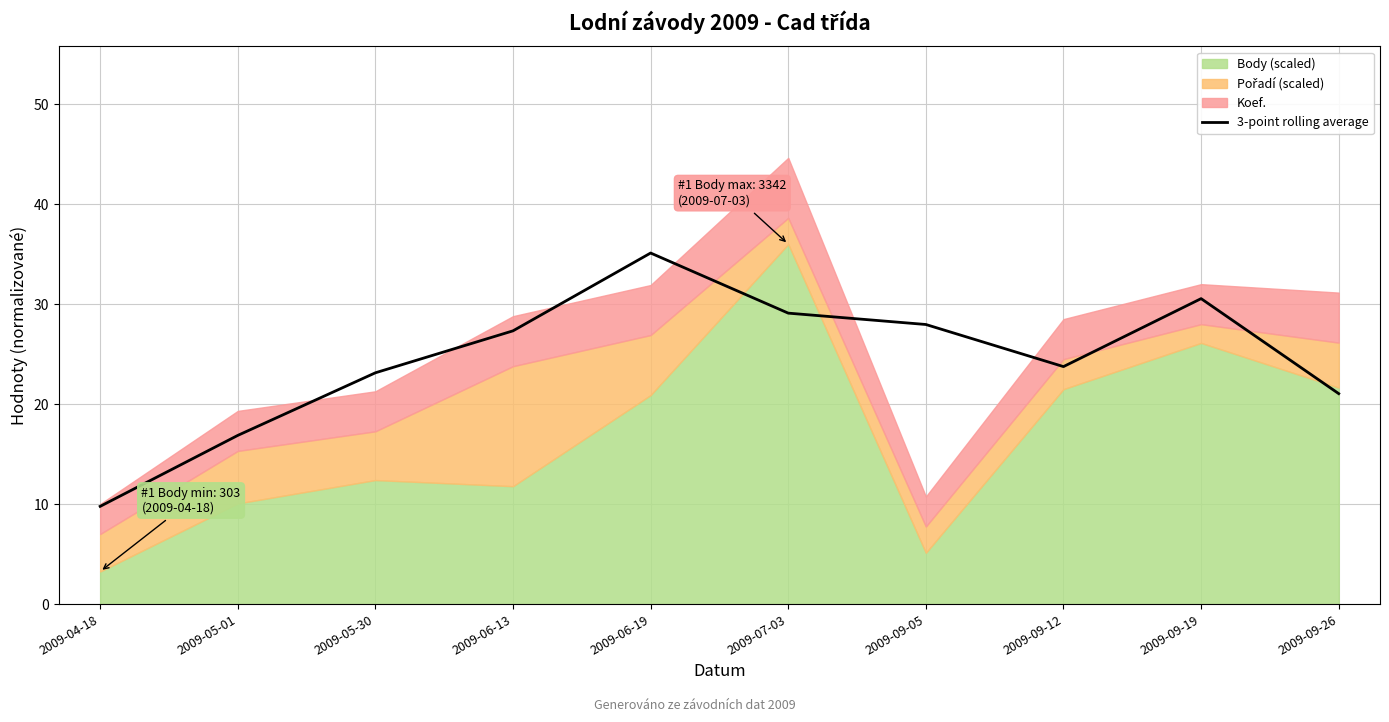

At which label does 3-point rolling average reach its minimum?

2009-04-18